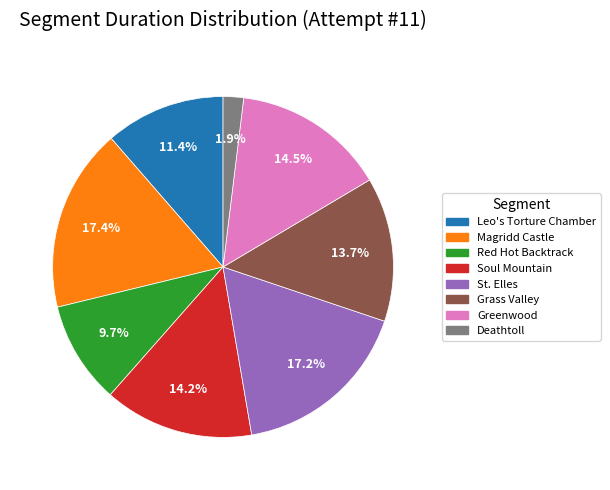

What is the ratio of the value at St. Elles to the value at Greenwood?

1.2